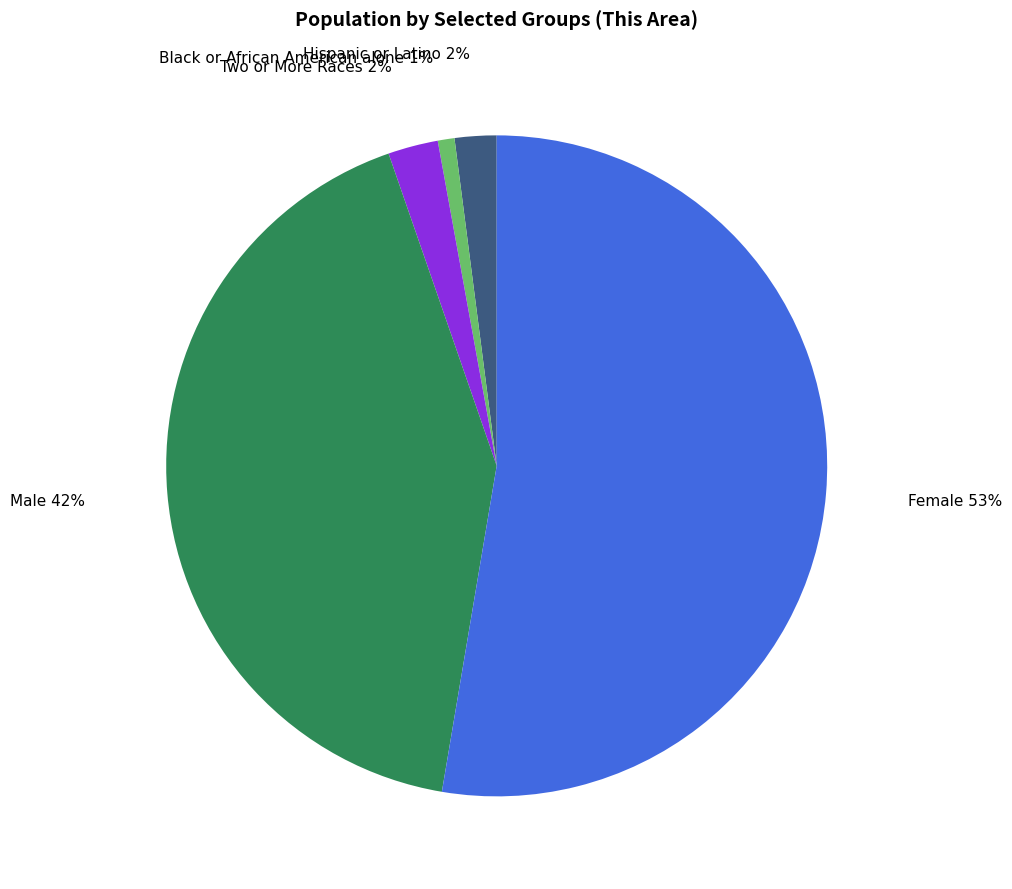

To the nearest percent, what is the difference between the largest and smallest slice percentages?

52%